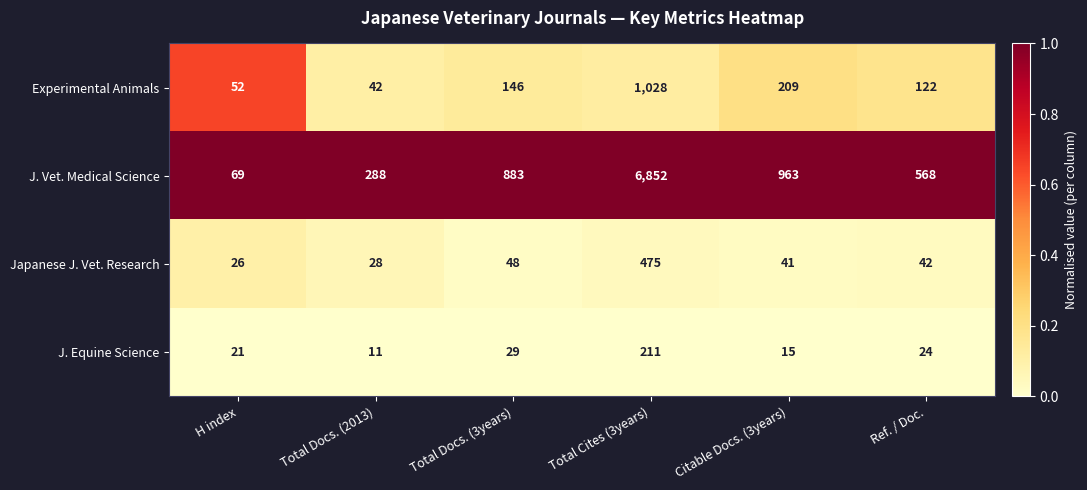

What is the total value across all series at Ref. / Doc.?

756